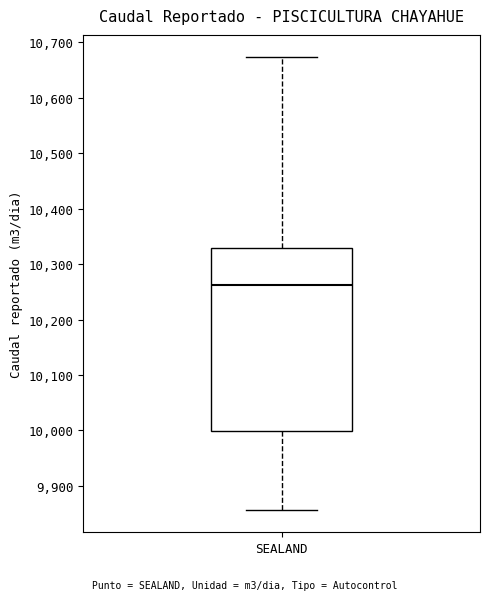

Where does the upper whisker of the box for SEALAND end on the y-axis? The values are not printed on the chart, so give them approximately, as read against the axis.

10670